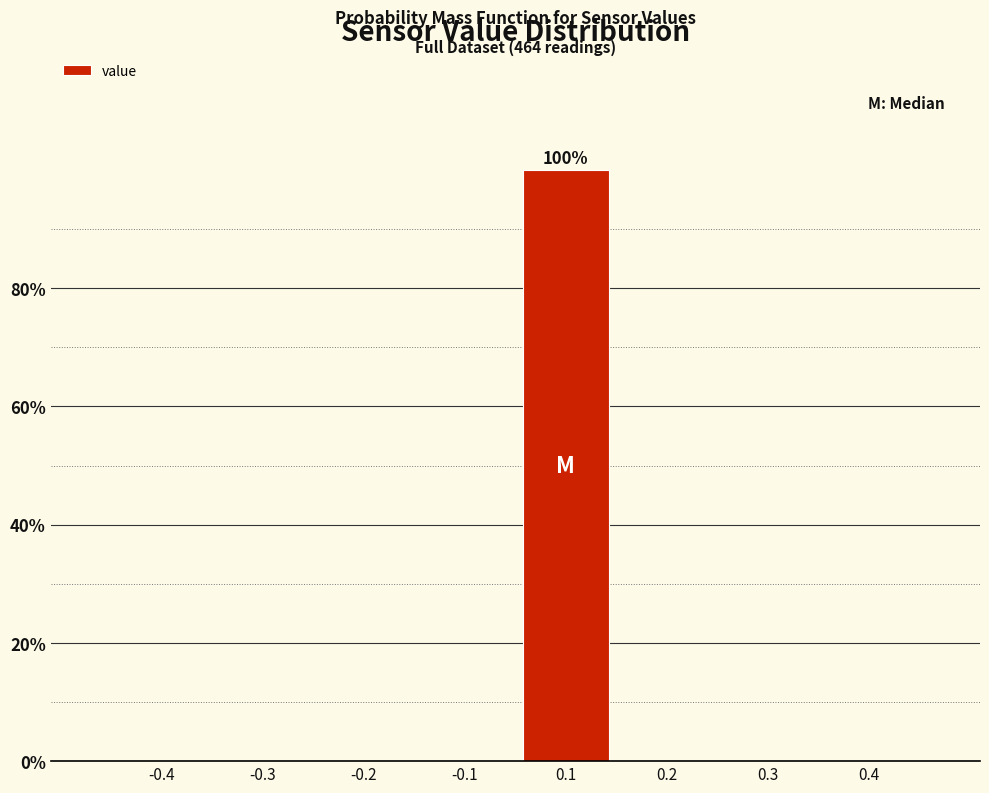

Reading left to right, list all the values displayed in this chart.

-0.4=0	-0.3=0	-0.2=0	-0.1=0	0.1=100	0.2=0	0.3=0	0.4=0